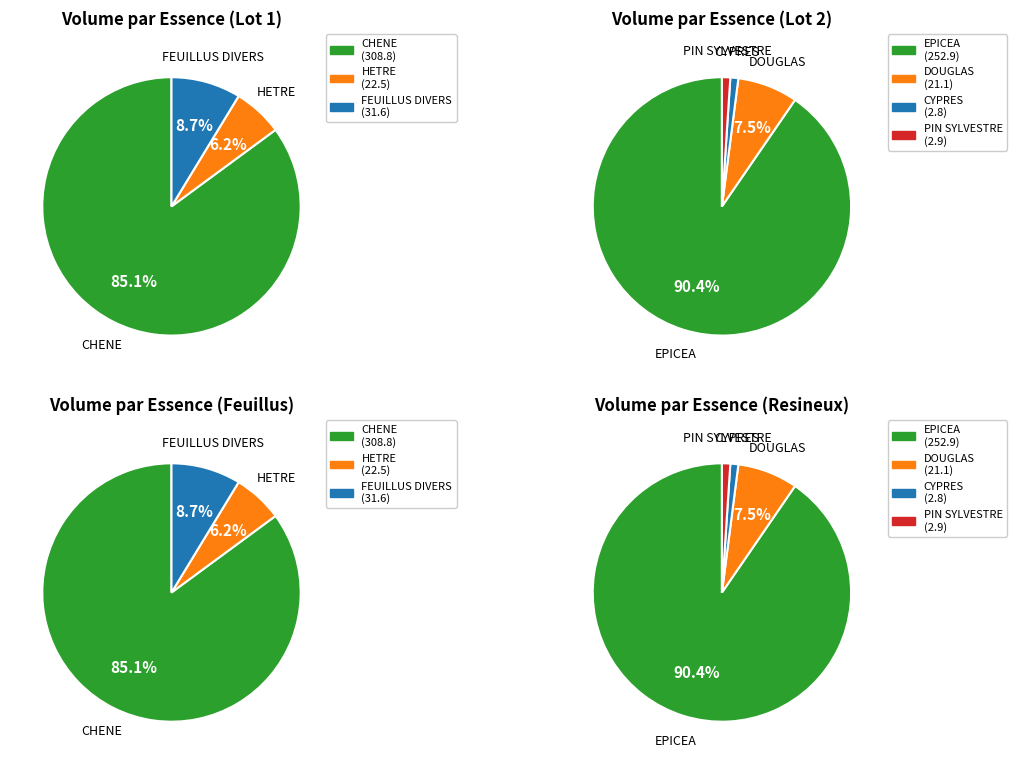

True or false: FEUILLUS DIVERS accounts for 18% of the total.

False